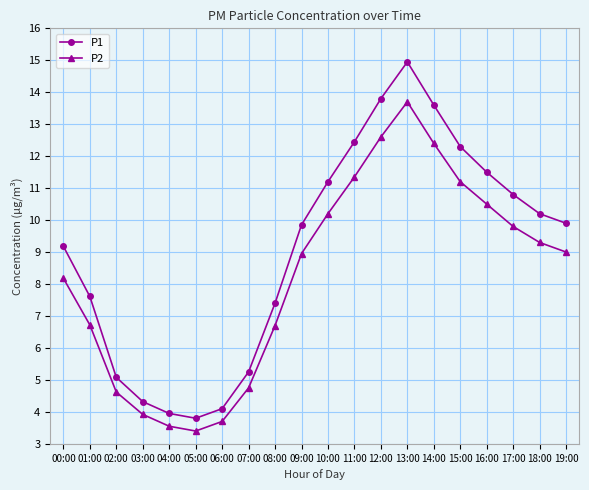

What is the minimum value for P2?

3.4